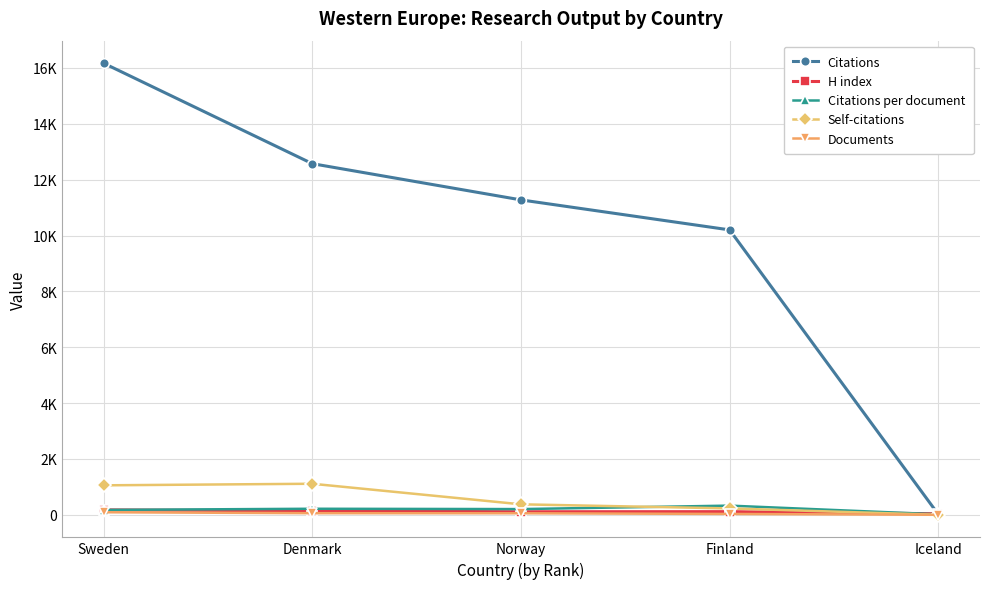

Reading left to right, list all the values displayed in this chart.

Citations: Sweden=16169.0	Denmark=12573.0	Norway=11276.0	Finland=10202.0	Iceland=17.0
H index: Sweden=177.0	Denmark=141.0	Norway=110.0	Finland=113.0	Iceland=38.0
Citations per document: Sweden=175.8	Denmark=216.8	Norway=205.0	Finland=329.1	Iceland=17.0
Self-citations: Sweden=1056.0	Denmark=1112.0	Norway=376.0	Finland=229.0	Iceland=1.0
Documents: Sweden=92.0	Denmark=58.0	Norway=55.0	Finland=31.0	Iceland=1.0